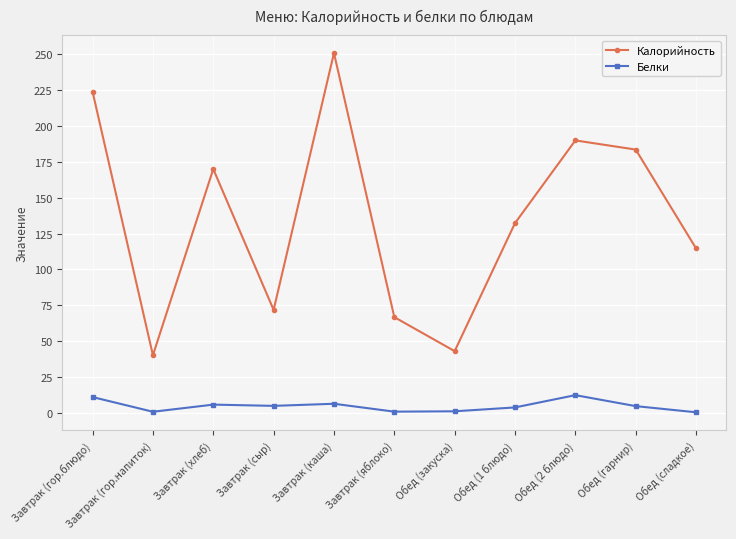

Is this an area chart (filled region under the line)?

No